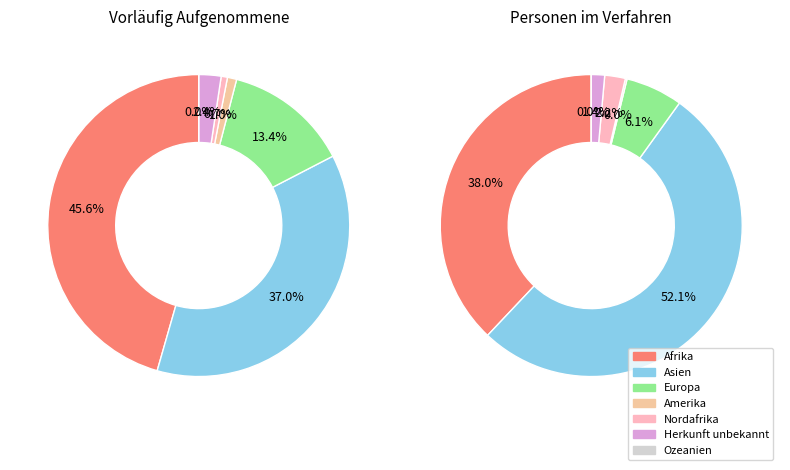

Does any single category account for the majority?

No